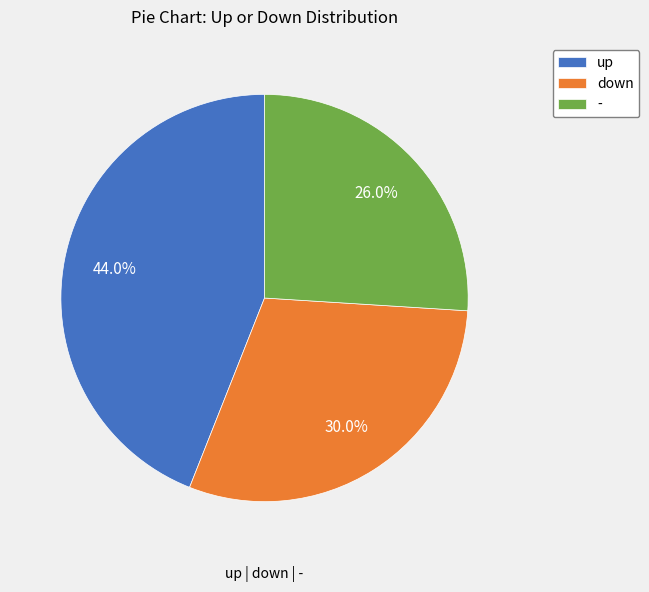

True or false: - accounts for 21% of the total.

False